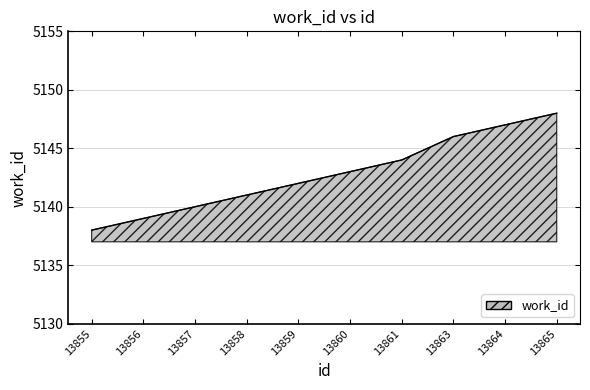

What is the change in value from 13857 to 13861?

+4